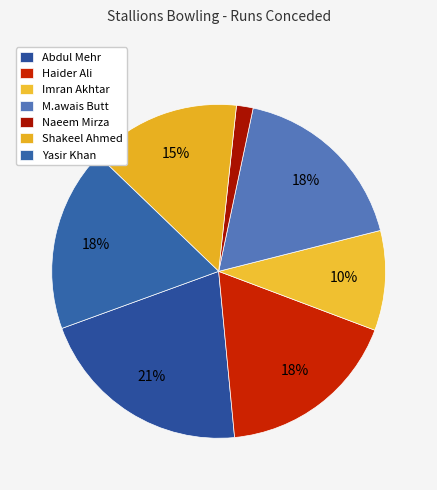

Count the number of slices in the pie.

7